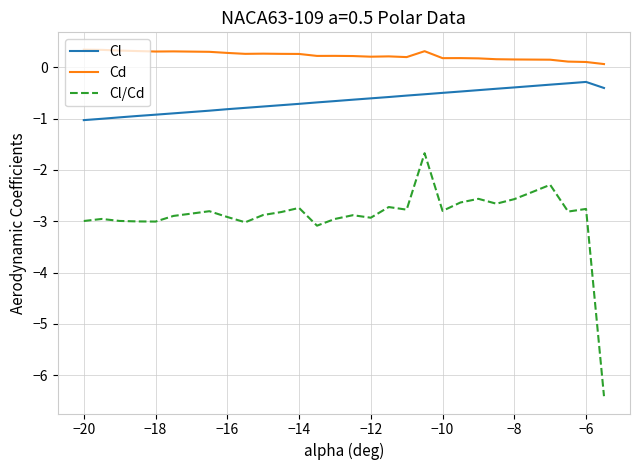

What is the maximum value shown in the chart?

0.3